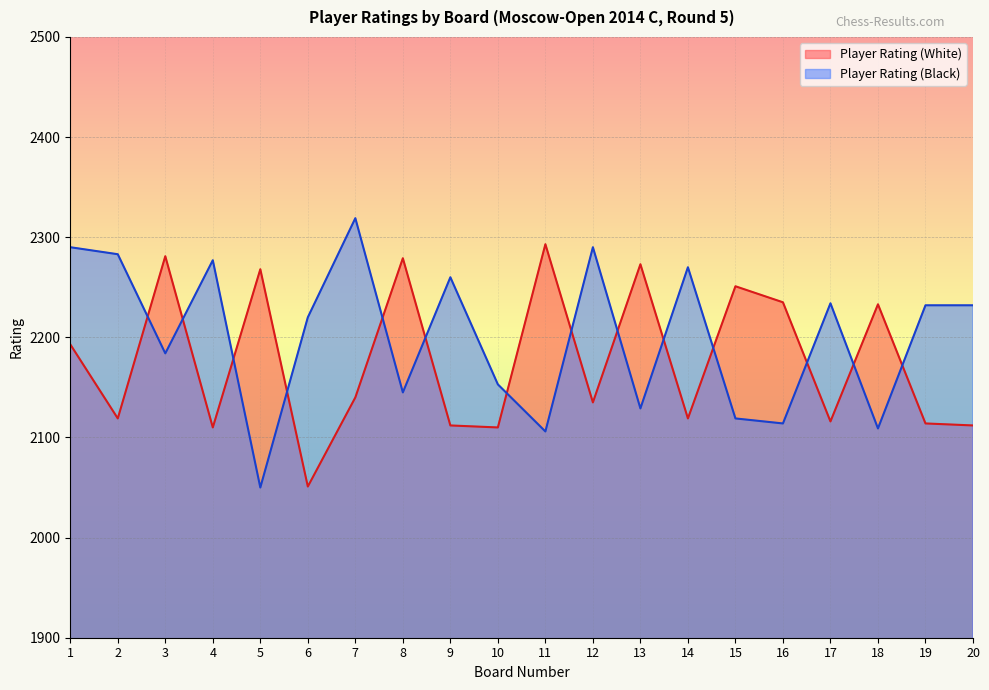

Reading right to left, extract all data points from this chart.

Player Rating (White): 20=2112	19=2114	18=2233	17=2116	16=2235	15=2251	14=2119	13=2273	12=2135	11=2293	10=2110	9=2112	8=2279	7=2140	6=2051	5=2268	4=2110	3=2281	2=2119	1=2193
Player Rating (Black): 20=2232	19=2232	18=2109	17=2234	16=2114	15=2119	14=2270	13=2129	12=2290	11=2106	10=2153	9=2260	8=2145	7=2319	6=2220	5=2050	4=2277	3=2184	2=2283	1=2290